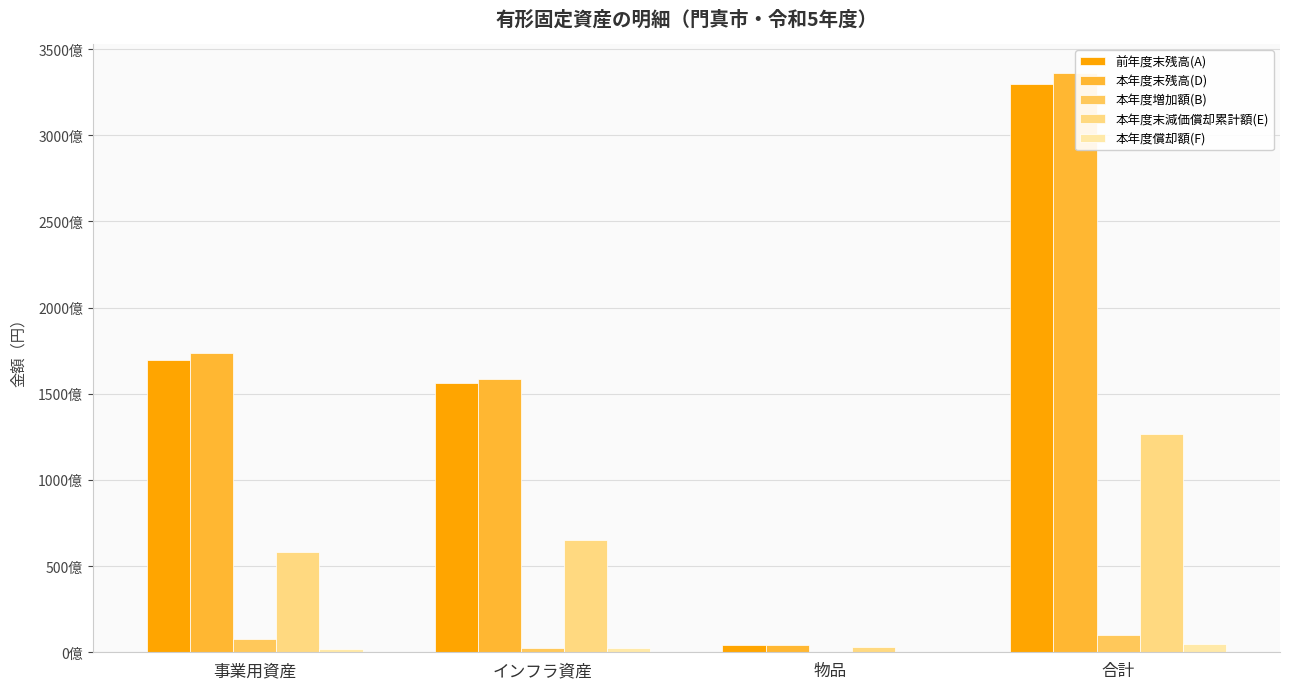

What are all the series names shown in the legend?

前年度末残高(A), 本年度末残高(D), 本年度増加額(B), 本年度末減価償却累計額(E), 本年度償却額(F)